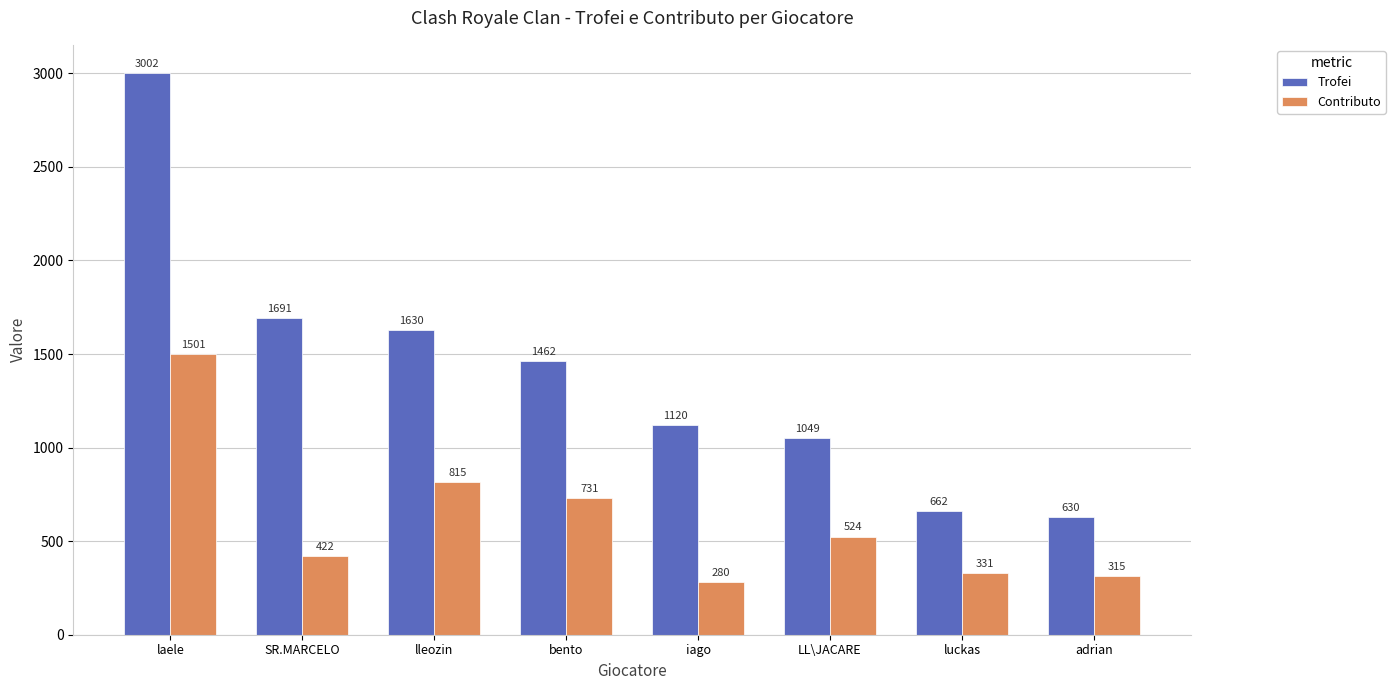

Reading left to right, what are all the values shown in this chart?

Trofei: laele=3002	SR.MARCELO=1691	lleozin=1630	bento=1462	iago=1120	LL\JACARE=1049	luckas=662	adrian=630
Contributo: laele=1501	SR.MARCELO=422	lleozin=815	bento=731	iago=280	LL\JACARE=524	luckas=331	adrian=315